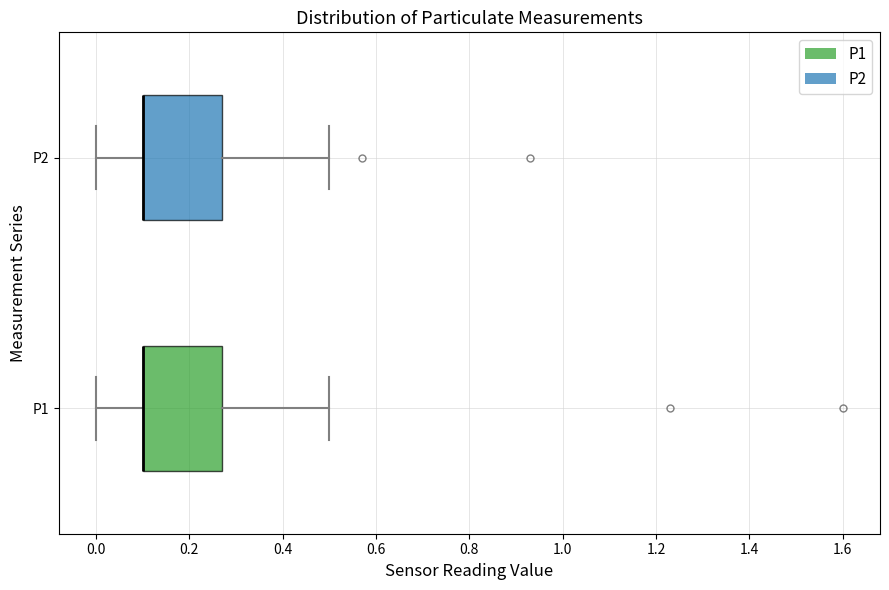

Reading bottom to top, transcribe this box plot: for each box, give where its median line is, the range the box spans, and where its two whiskers end, as read against the x-axis. The values are not printed on the chart, so give them approximately, as read against the axis.

P1: median 0.10 (drawn on the box's left edge), box 0.10 to 0.28, whiskers 0.00 to 0.50
P2: median 0.10 (drawn on the box's left edge), box 0.10 to 0.28, whiskers 0.00 to 0.50